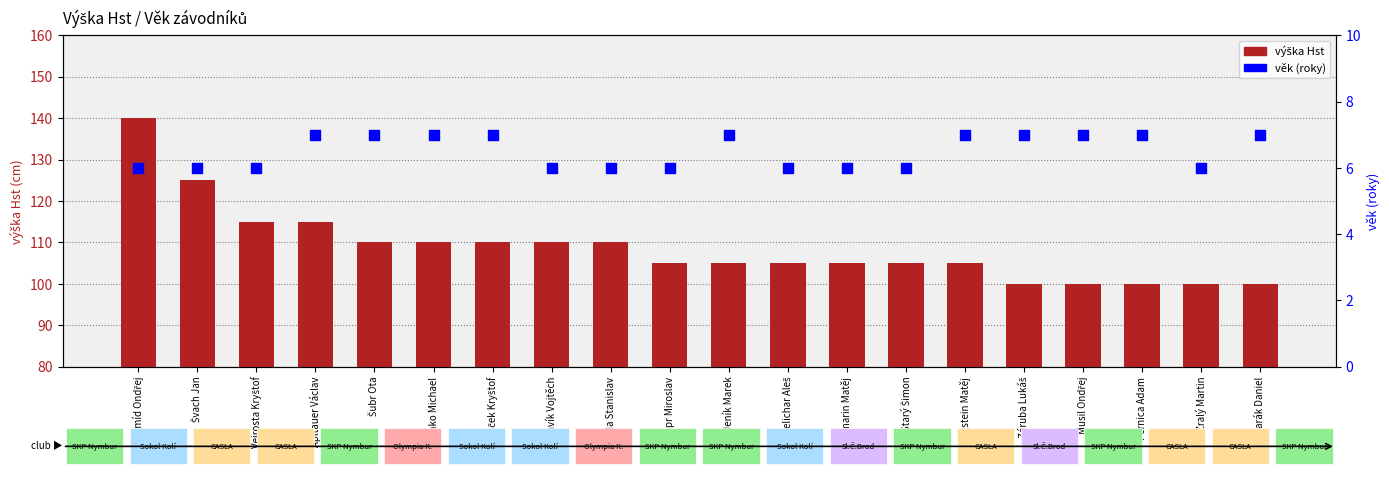

What are all the series names shown in the legend?

výška Hst, věk (roky)